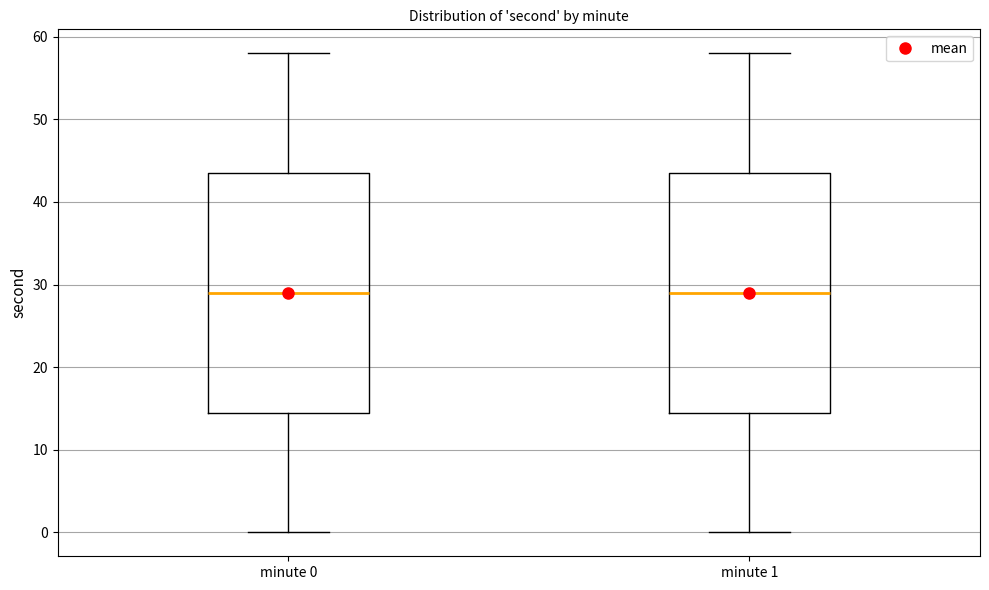

Reading left to right, read every box against the y-axis: the position of its median line, the range the box covers, and the ends of its whiskers. The values are not printed on the chart, so give them approximately, as read against the axis.

minute 0: median 29, box 15 to 44, whiskers 0 to 58
minute 1: median 29, box 15 to 44, whiskers 0 to 58